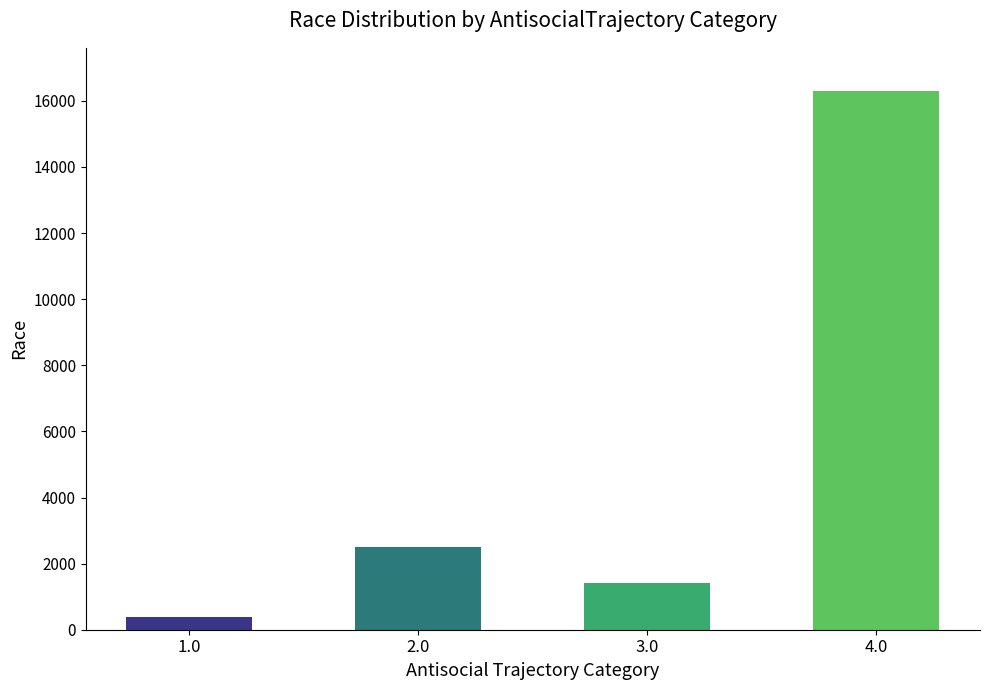

What value does the data have at 3.0, to the nearest 50?

1400